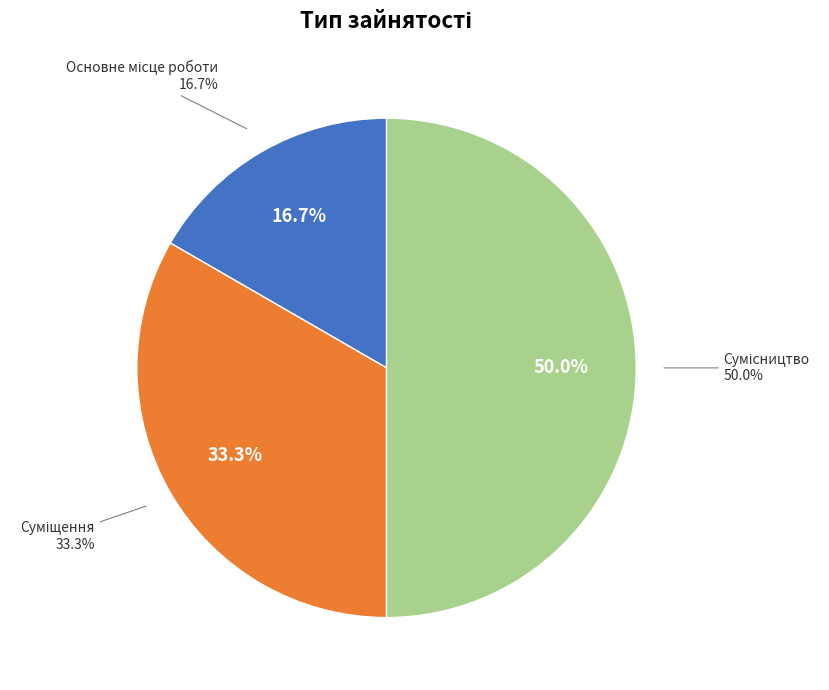

To the nearest percent, what is the combined percentage of Основне місце роботи and Суміщення?

50%